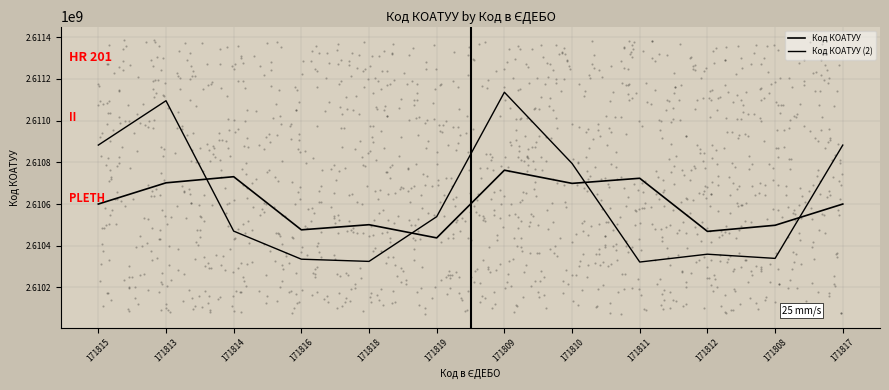

Which series has the widest spread of Y values?

Код КОАТУУ (2)